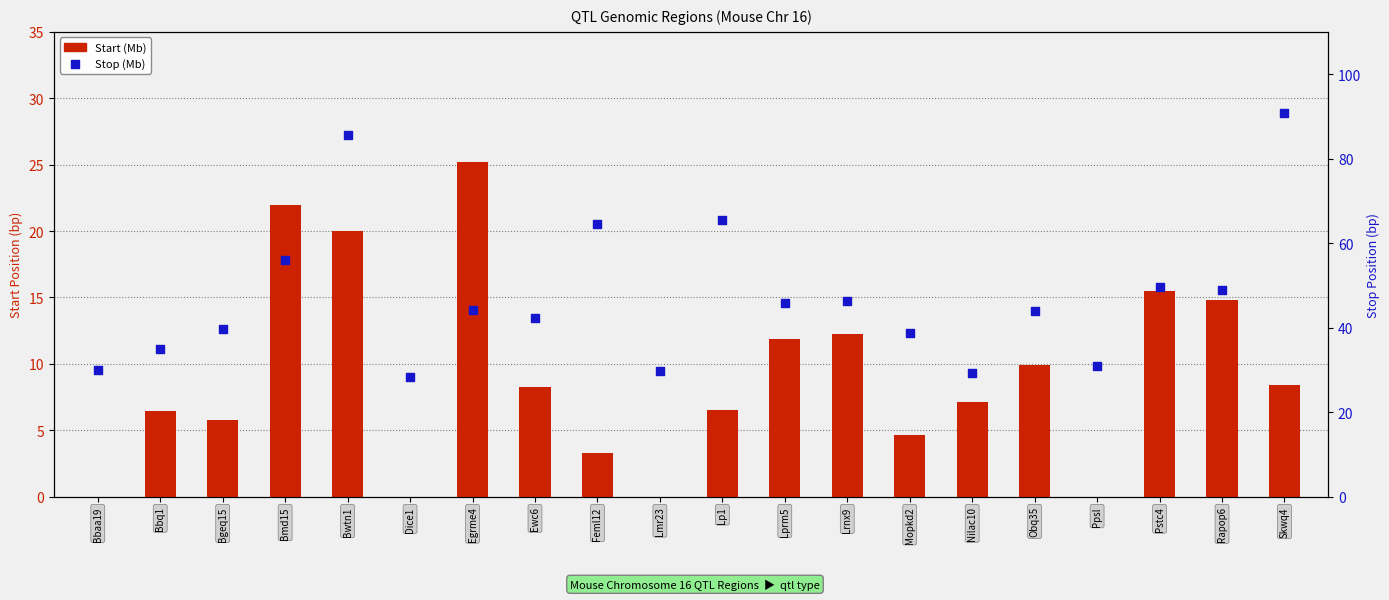

Which series contains the highest Y value?

Stop (Mb)